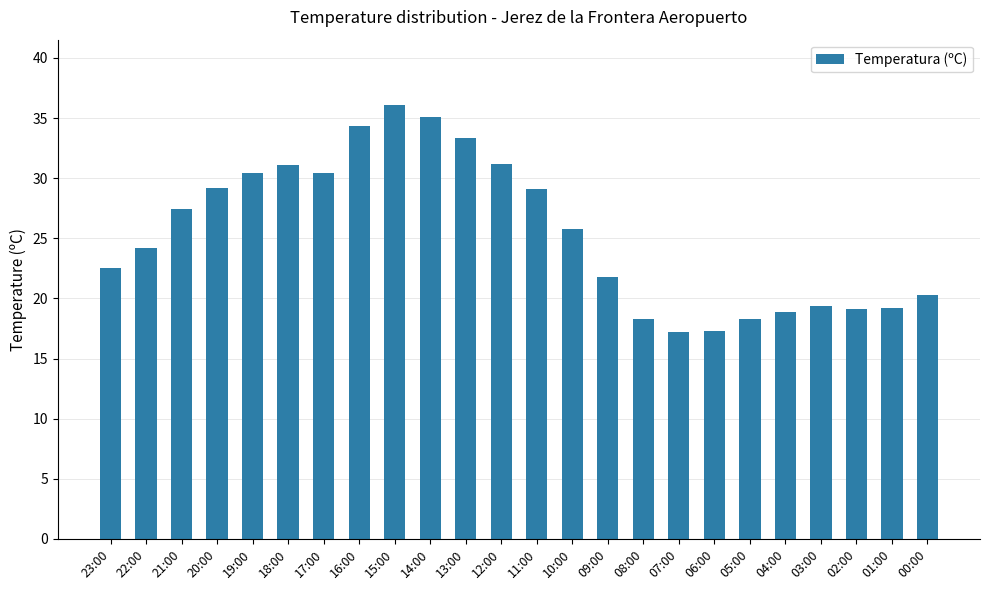

What is the label of the 16th bar from the left?

08:00